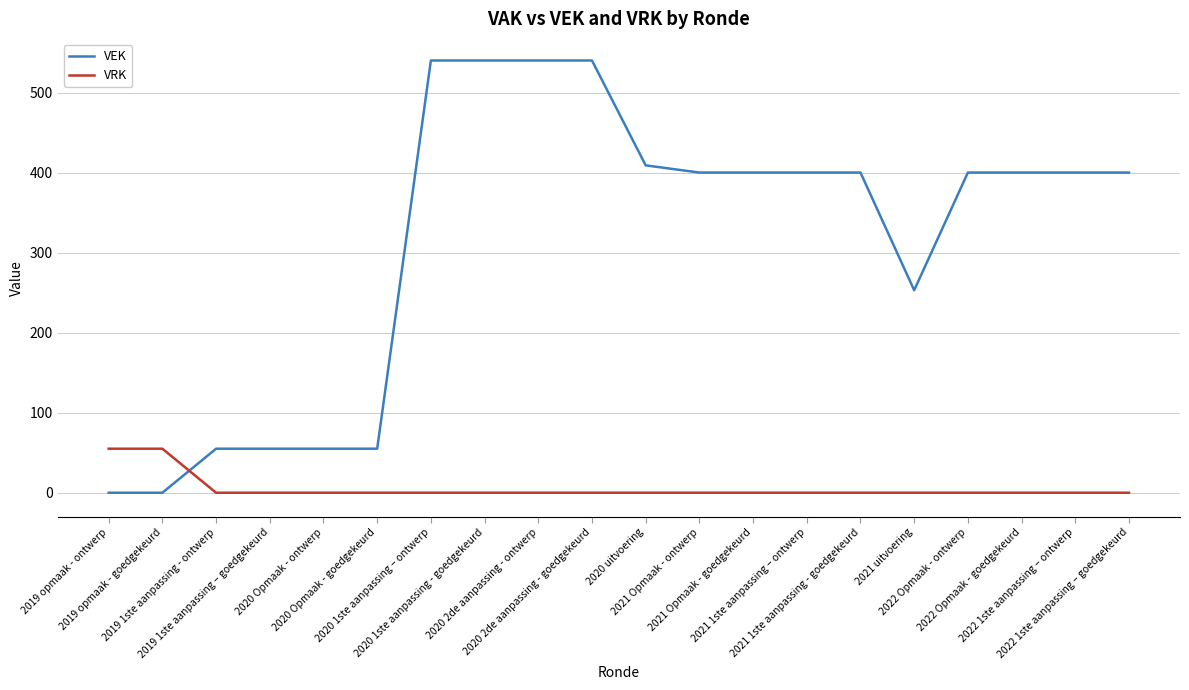

What is the sum of all VRK values?

110